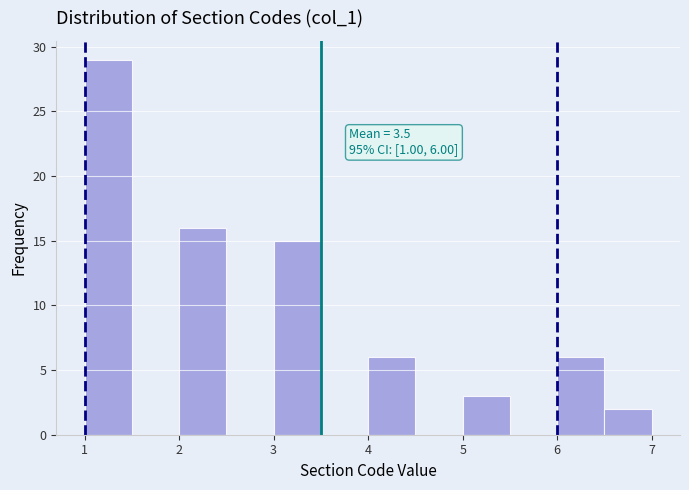

Which range on the x-axis has the tallest bar?

1.0 to 1.5